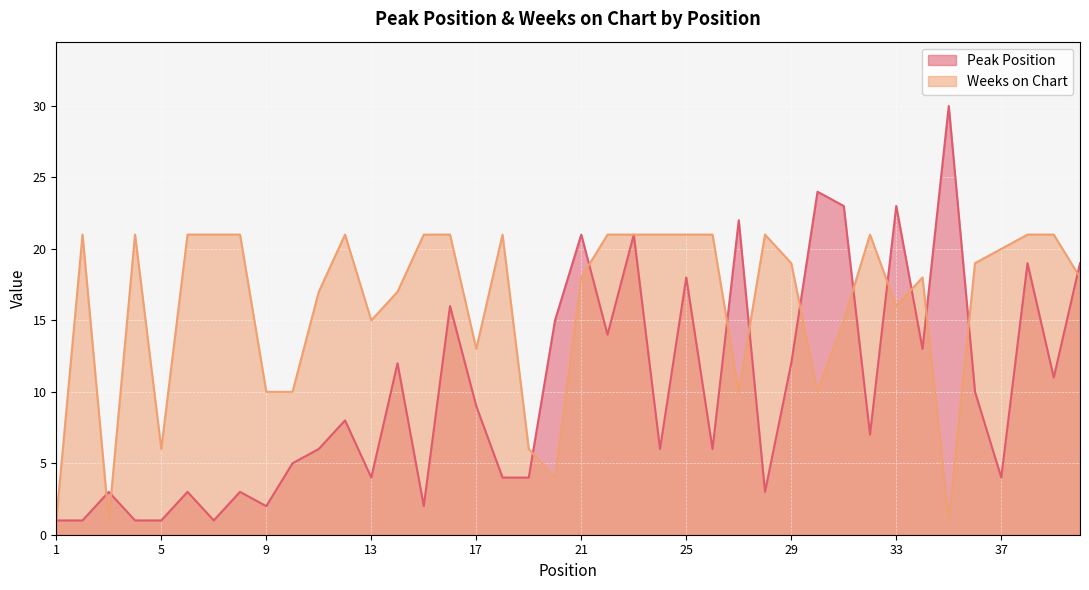

Reading right to left, extract all data points from this chart.

Peak Position: 40=19	39=11	38=19	37=4	36=10	35=30	34=13	33=23	32=7	31=23	30=24	29=12	28=3	27=22	26=6	25=18	24=6	23=21	22=14	21=21	20=15	19=4	18=4	17=9	16=16	15=2	14=12	13=4	12=8	11=6	10=5	9=2	8=3	7=1	6=3	5=1	4=1	3=3	2=1	1=1
Weeks on Chart: 40=18	39=21	38=21	37=20	36=19	35=1	34=18	33=16	32=21	31=15	30=10	29=19	28=21	27=10	26=21	25=21	24=21	23=21	22=21	21=18	20=4	19=6	18=21	17=13	16=21	15=21	14=17	13=15	12=21	11=17	10=10	9=10	8=21	7=21	6=21	5=6	4=21	3=1	2=21	1=1